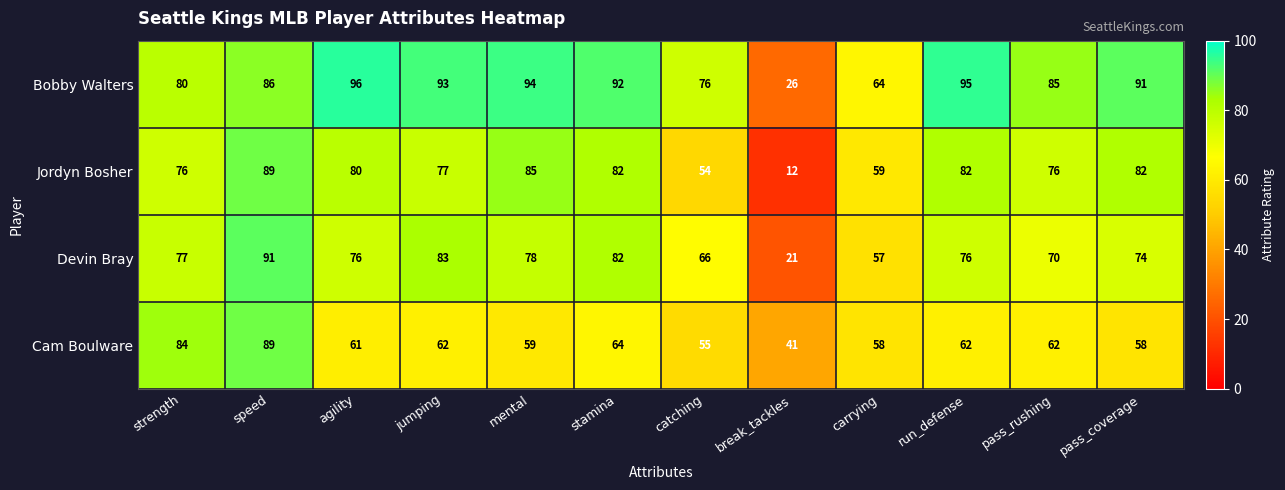

At how many categories does at least one series exceed 29?

12